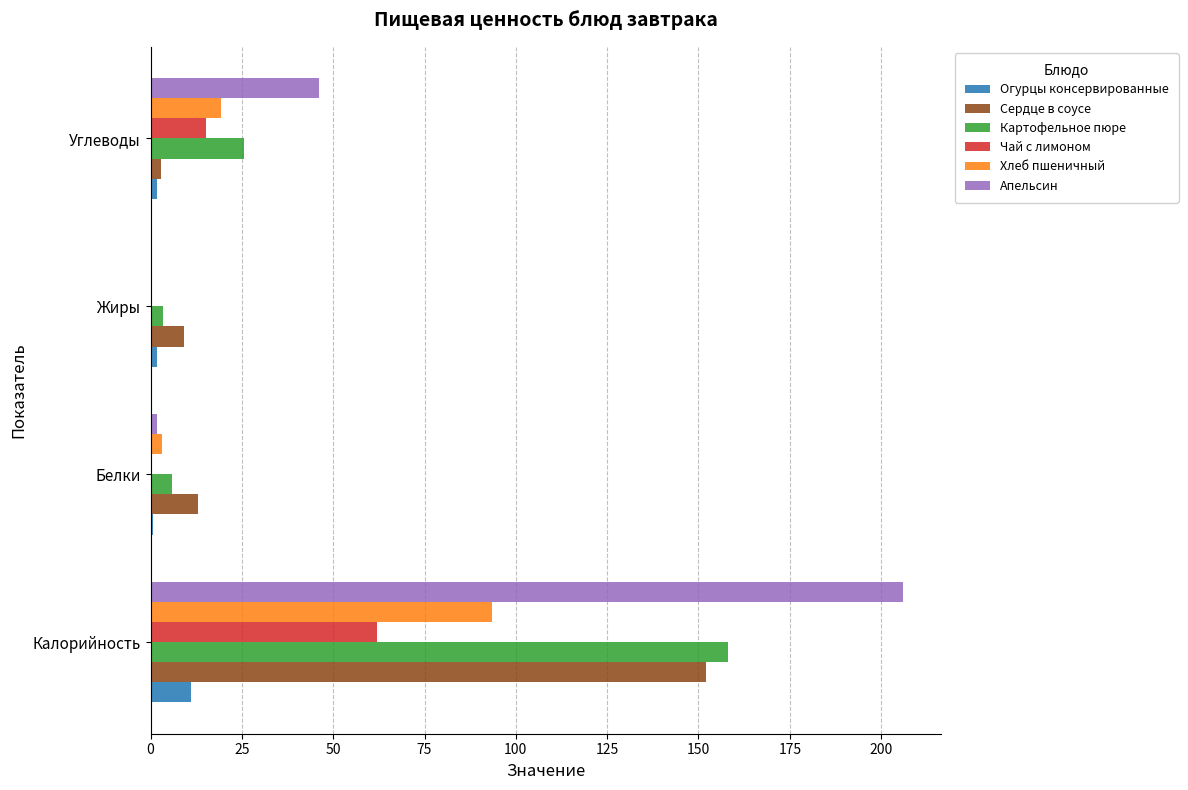

Read the Огурцы консервированные value at Калорийность.

11.0